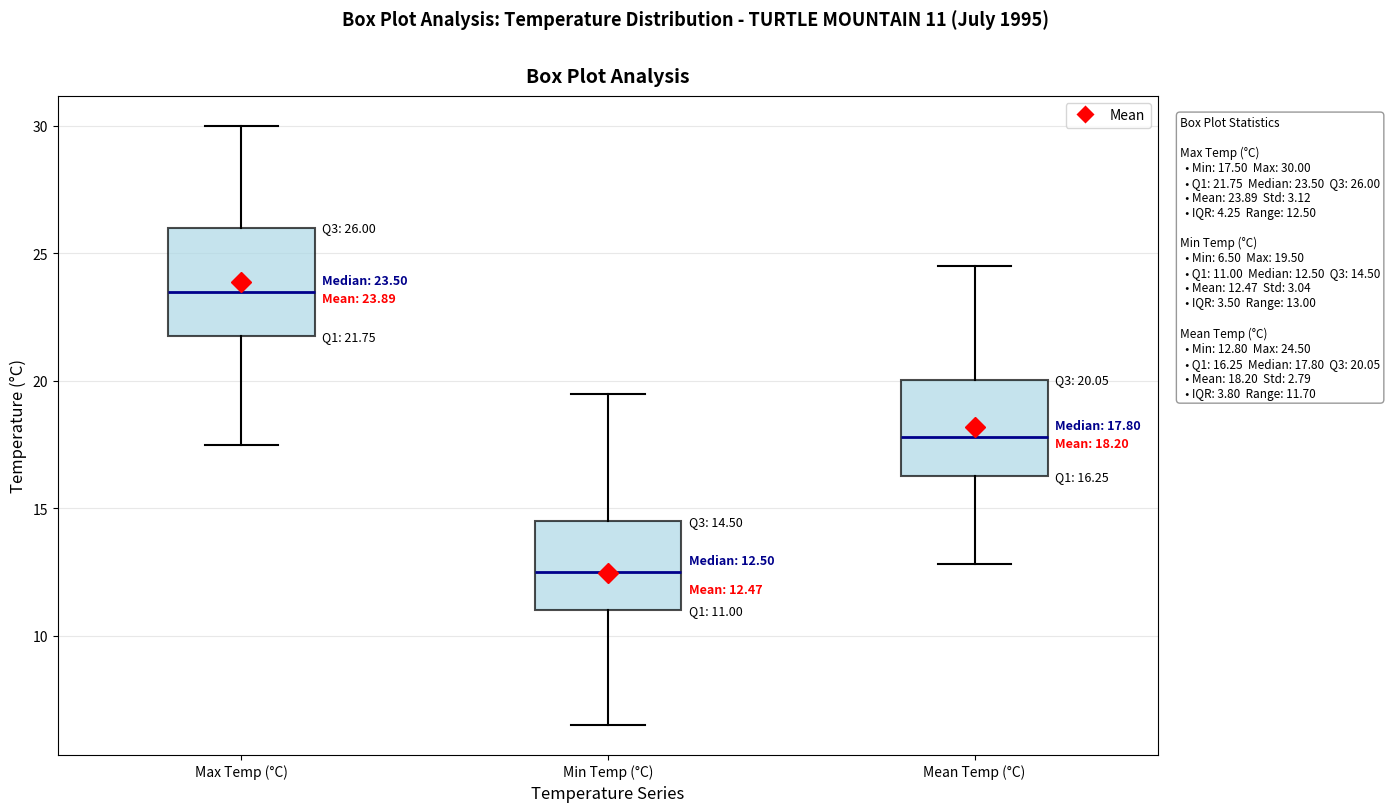

Which box's median line is the lowest?

Min Temp (°C)